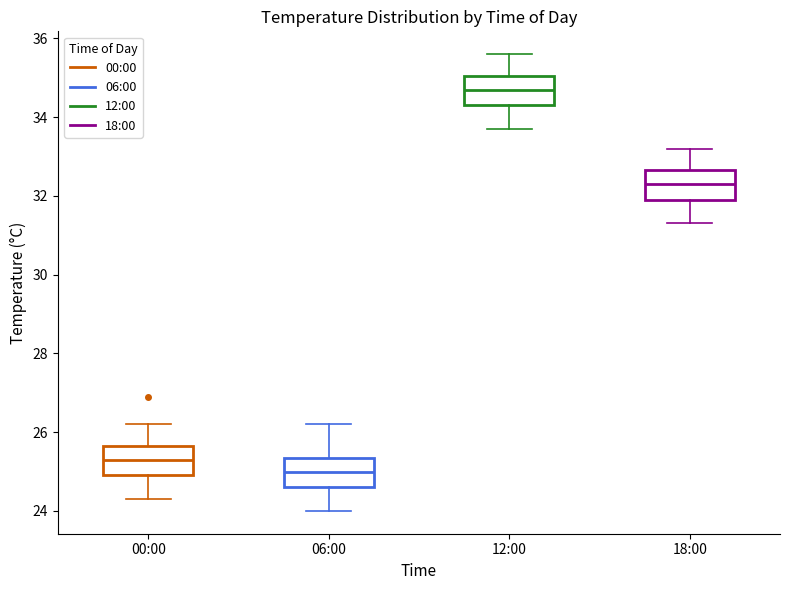

Where does the lower whisker of the box for 18:00 end on the y-axis? The values are not printed on the chart, so give them approximately, as read against the axis.

31.4